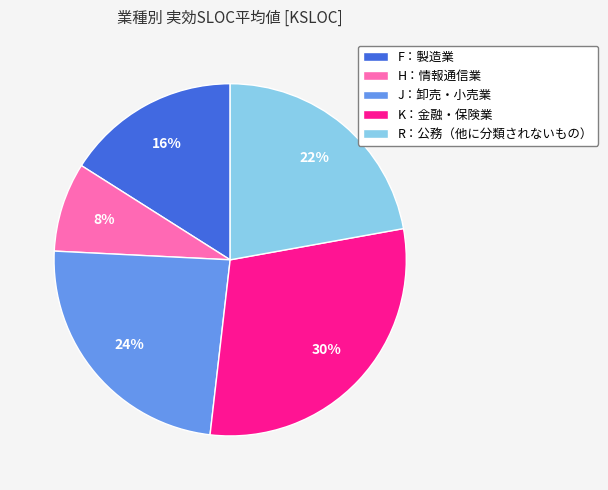

To the nearest percent, what portion does K：金融・保険業 represent?

30%